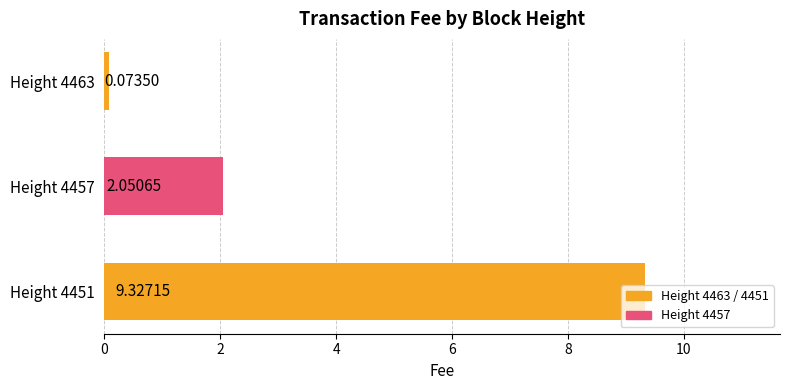

How many bars are there in total?

3